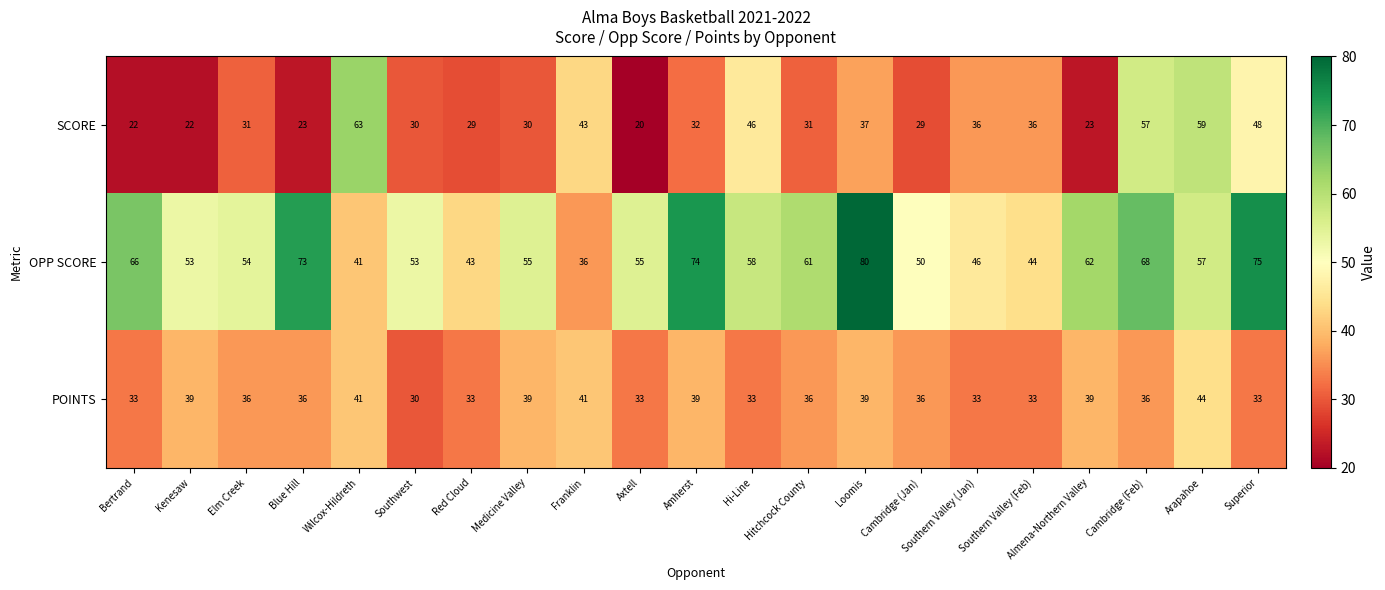

What is the total value across all series at Loomis?

156